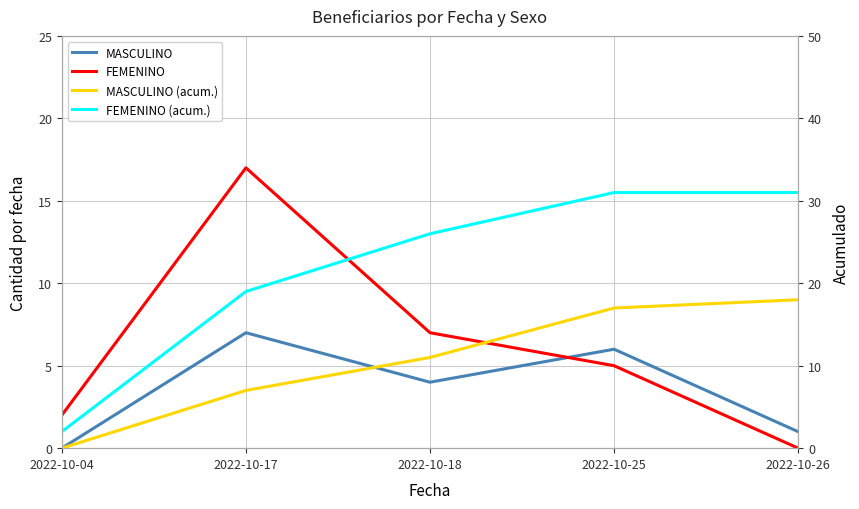

How many lines are shown in the chart?

4